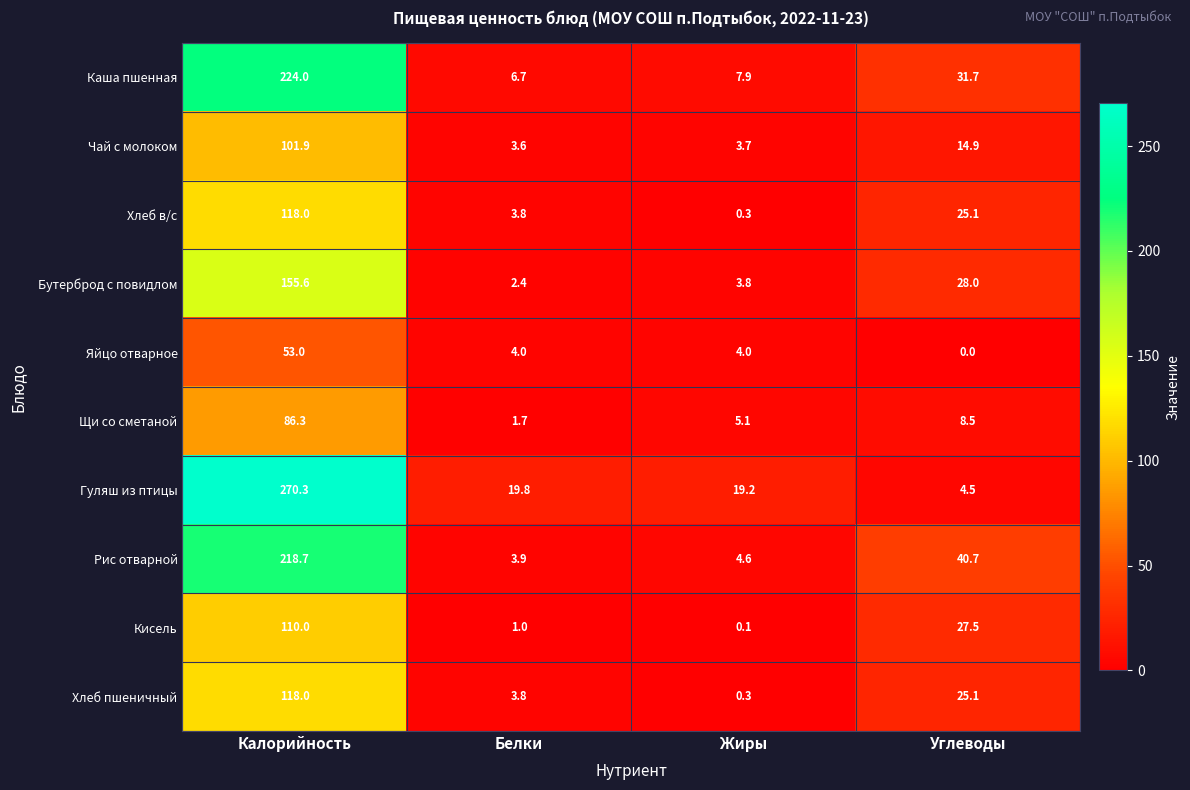

Which series has the largest range (max minus min)?

Гуляш из птицы